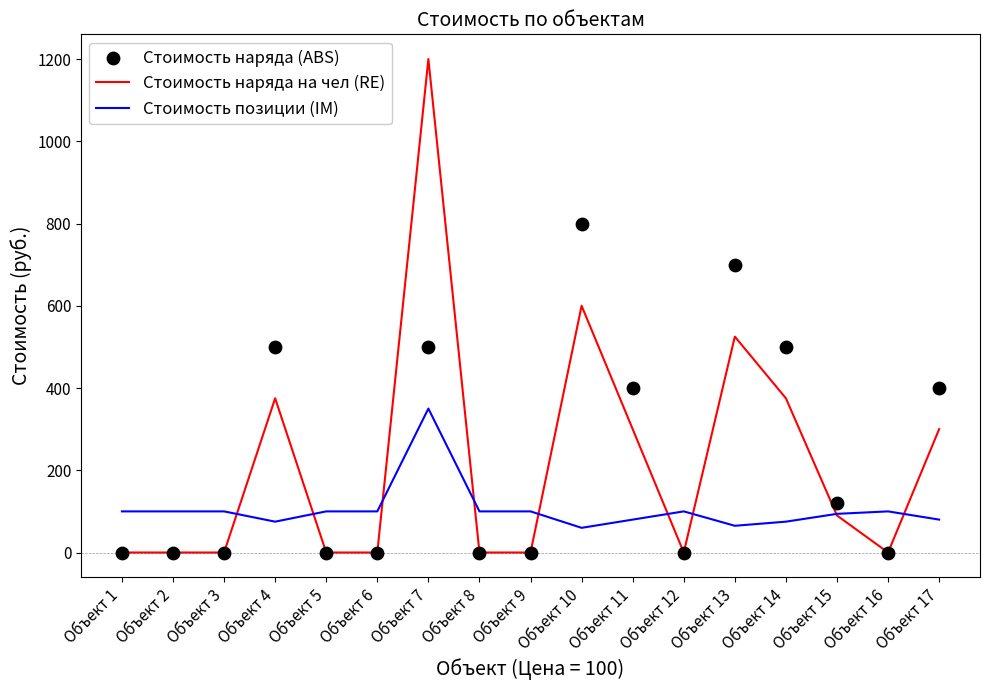

Which series reaches the minimum Y coordinate?

Cтоимость наряда на чел (RE)